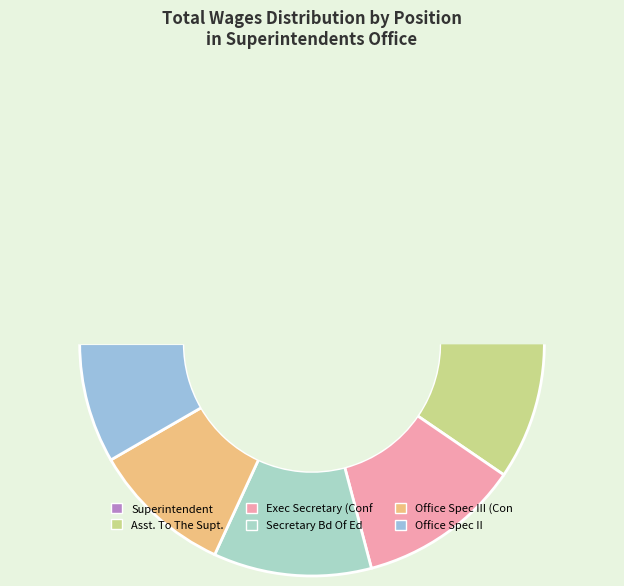

What is the ratio of the value at Exec Secretary (Conf to the value at Secretary Bd Of Ed?

1.0